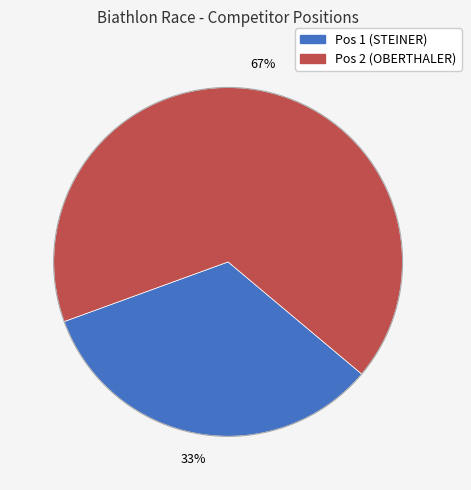

Which slice is the smallest?

Pos 1 (STEINER)